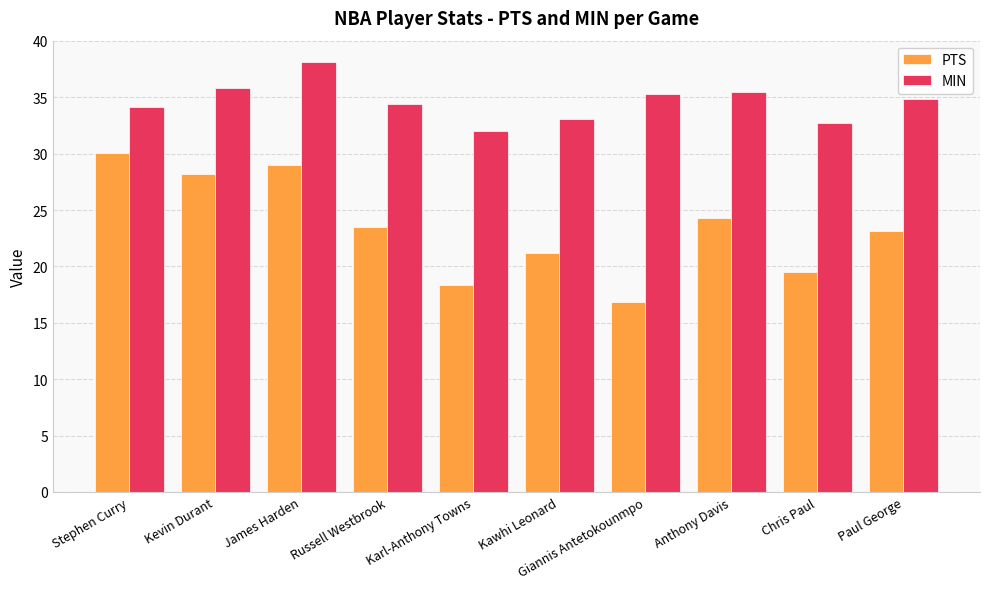

True or false: MIN has a value of 63.7 at James Harden.

False